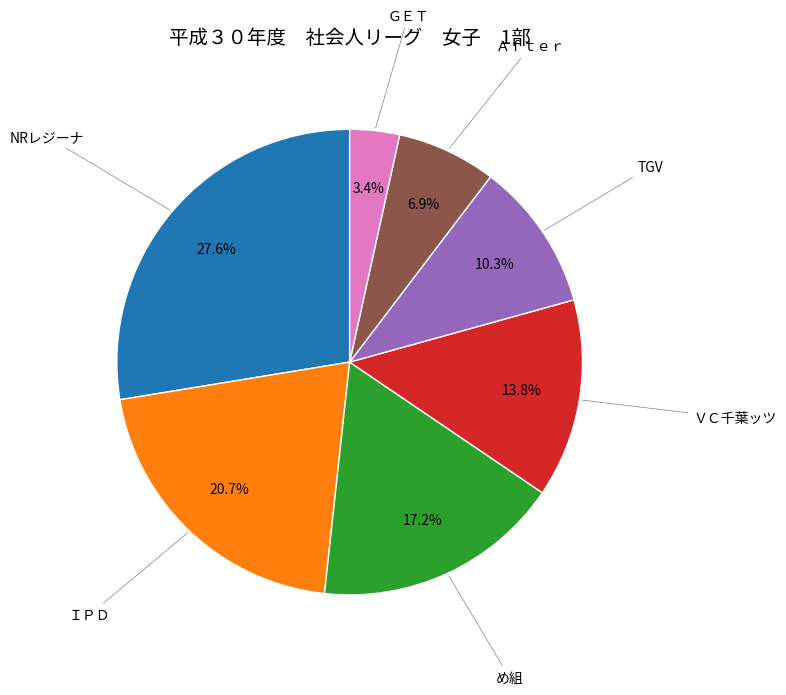

Does any single category account for the majority?

No